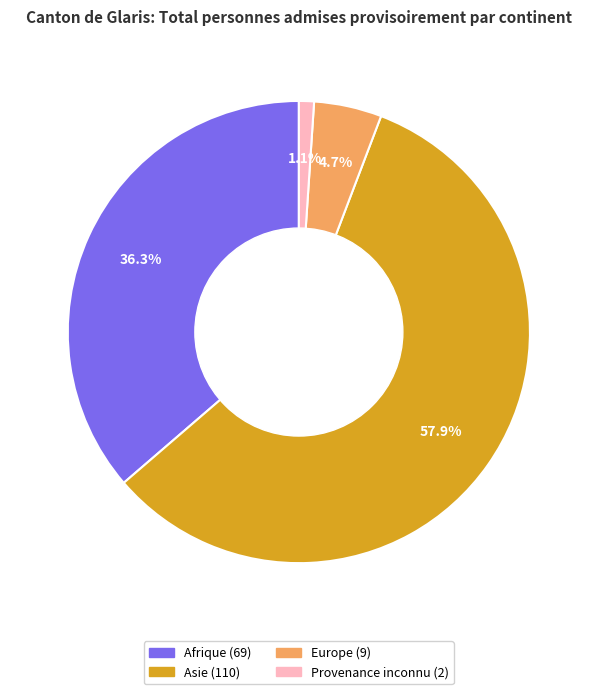

Is there a majority slice in this chart?

Yes